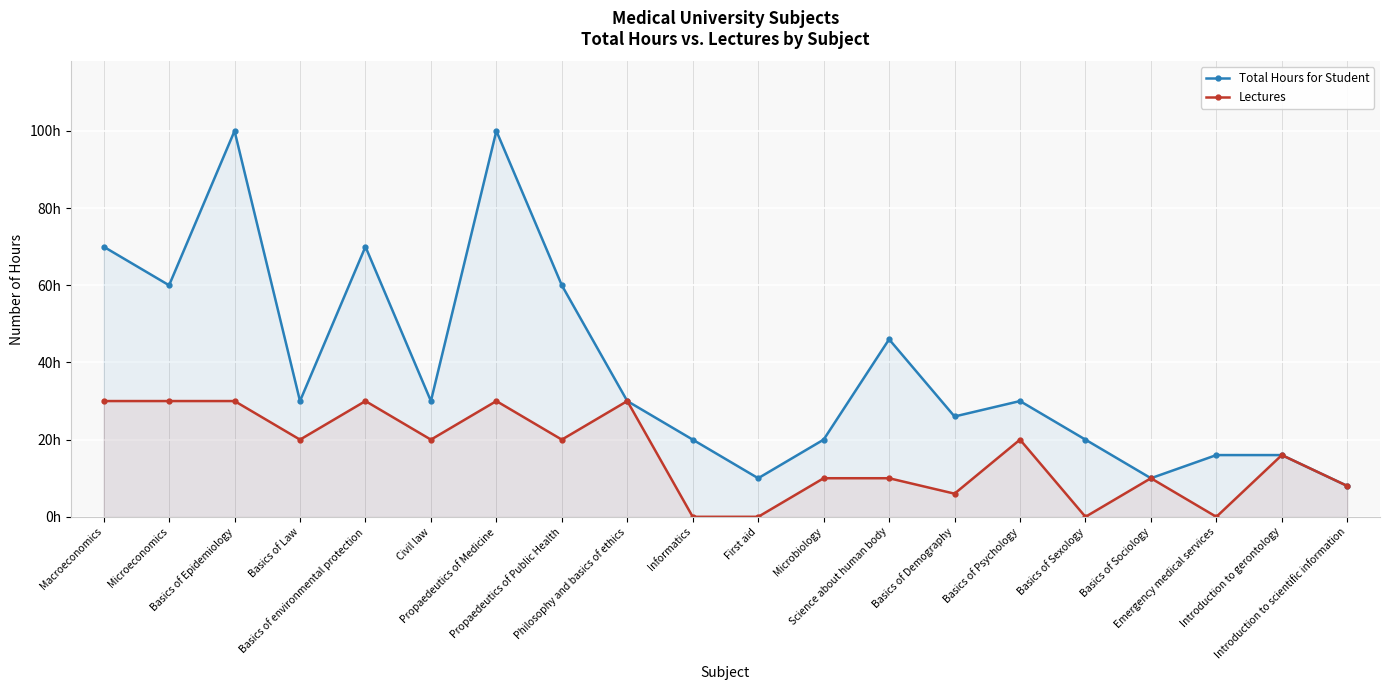

Where is the first local maximum for Lectures?

Basics of environmental protection